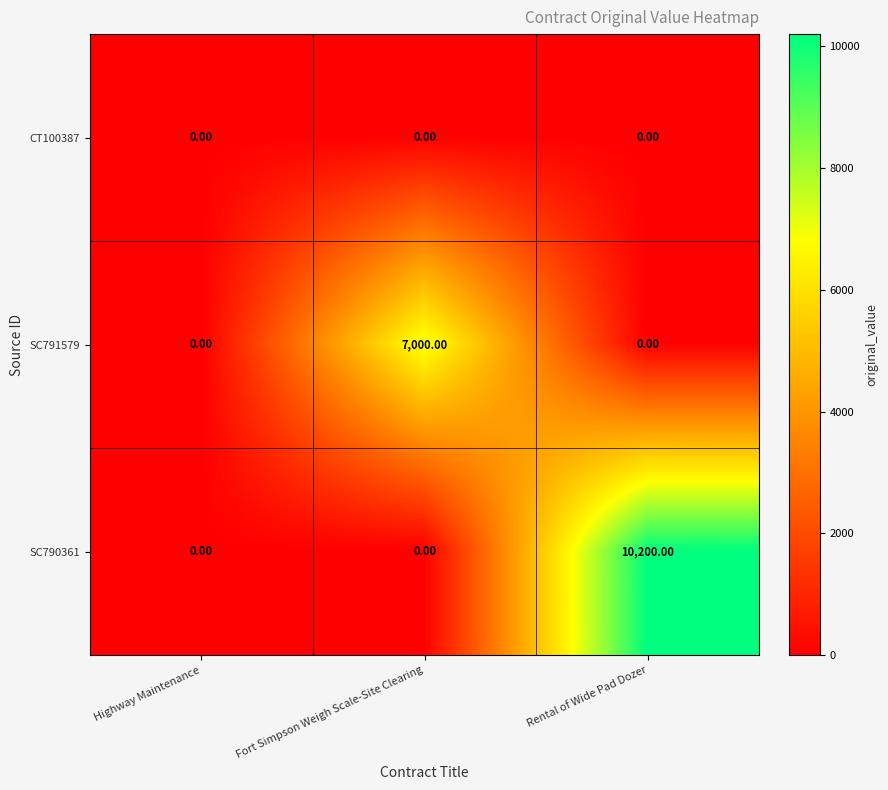

Which series changed the most between Highway Maintenance and Rental of Wide Pad Dozer?

SC790361